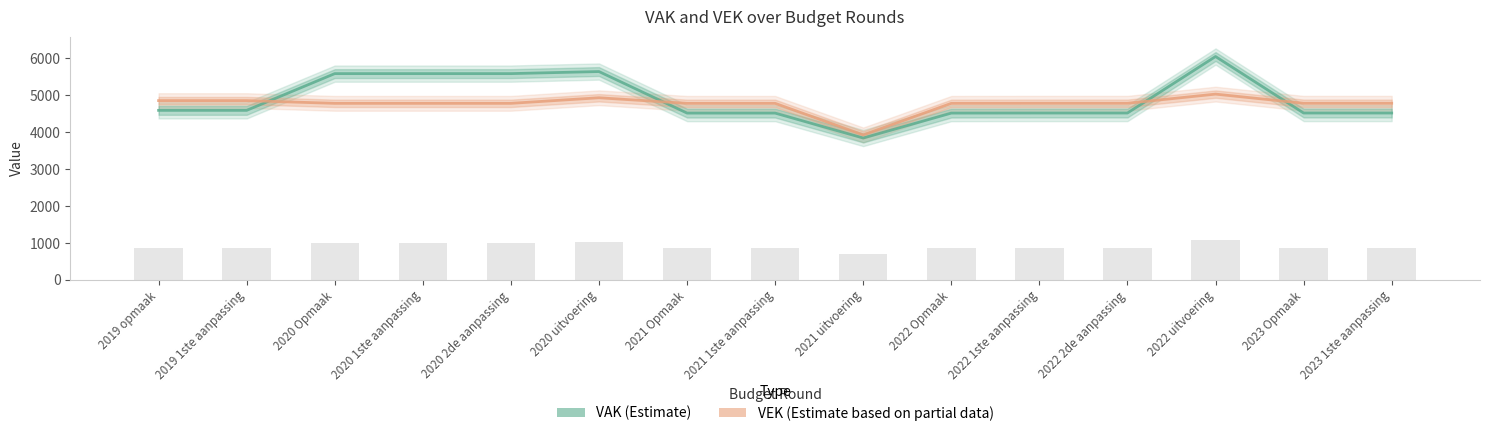

What is the difference between the maximum and minimum values in the VEK (Estimate based on partial data) series?

1105